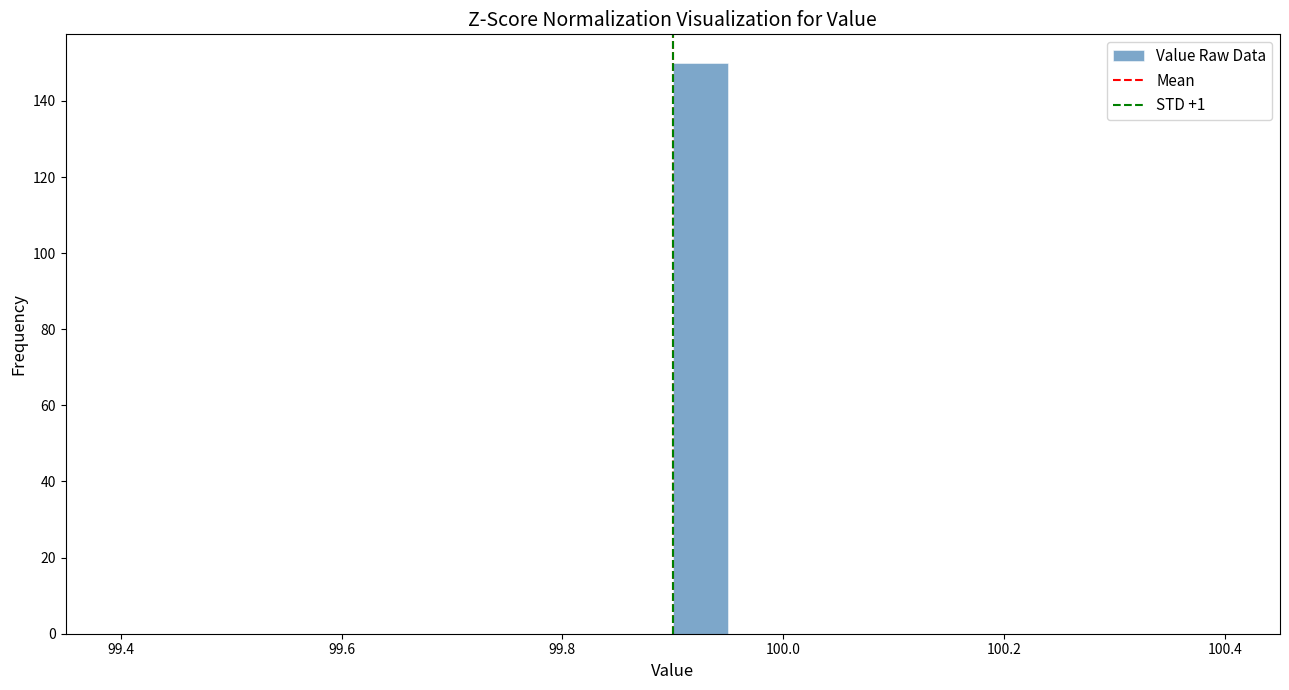

Read against the x-axis, roughly where is the centre of the tallest bar?

99.92